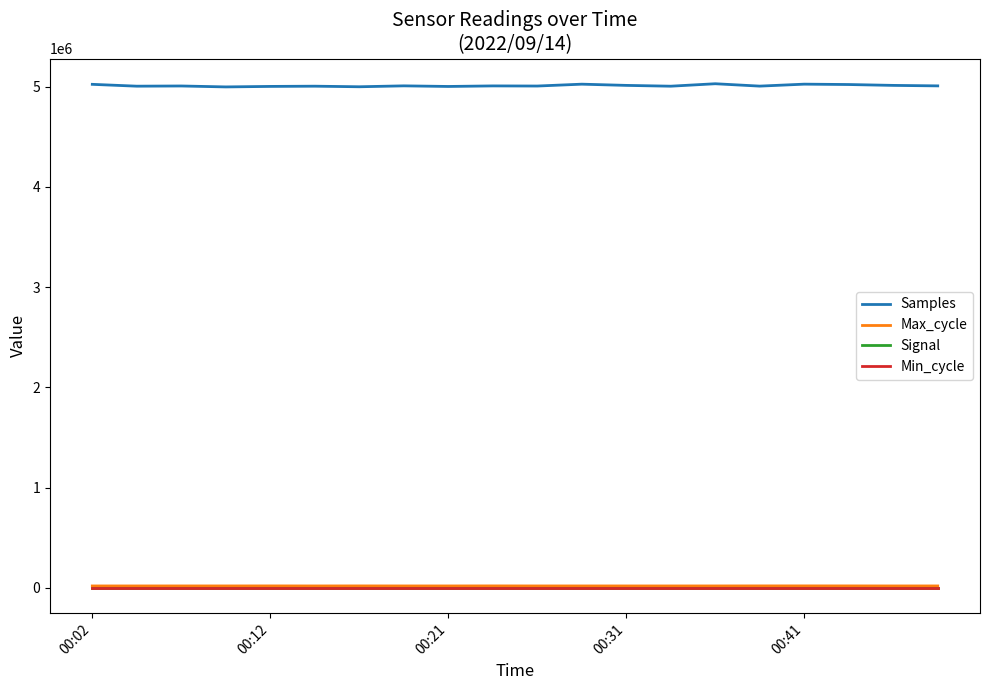

Which series has the widest spread of values?

Samples